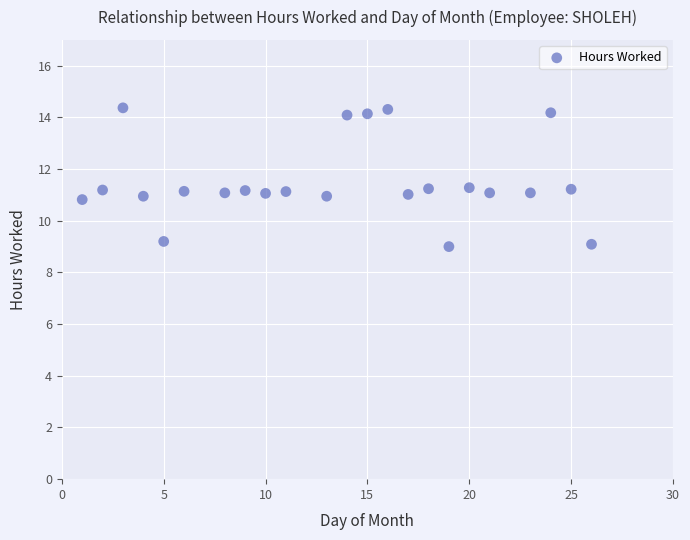

What is the range of X values (max minus min)?

25.0